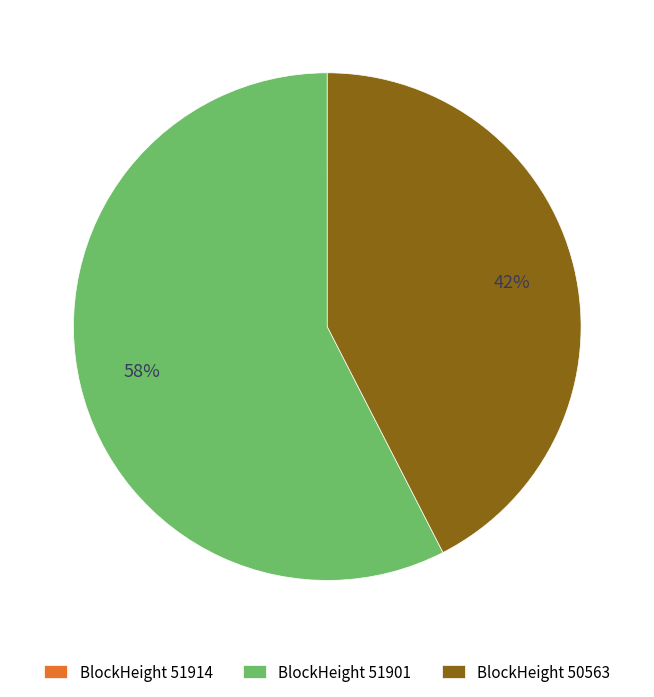

What is the largest slice in the pie chart?

BlockHeight 51901